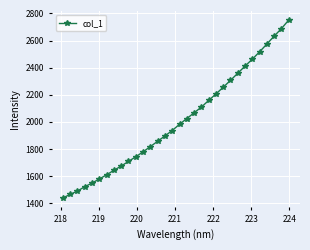

What is the value of the 5th point from the left?

1548.1